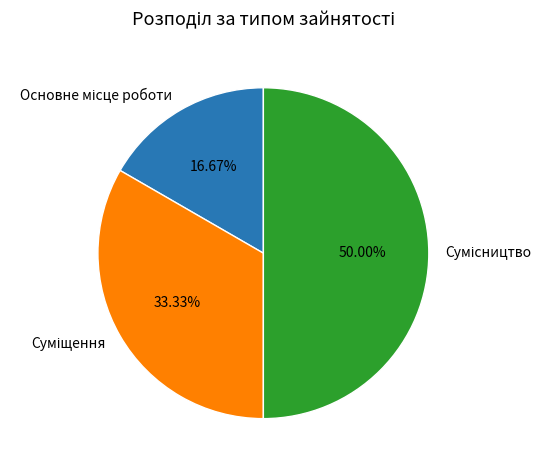

Count the number of slices in the pie.

3